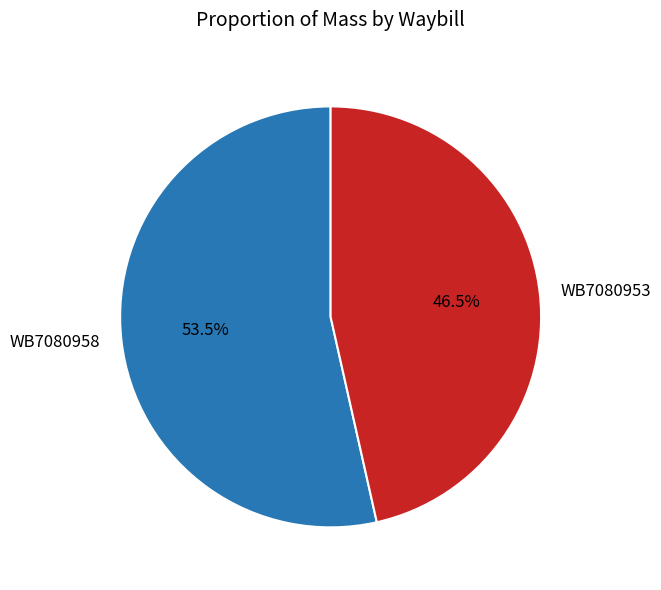

Do WB7080953 and WB7080958 together represent more than half of the pie?

Yes